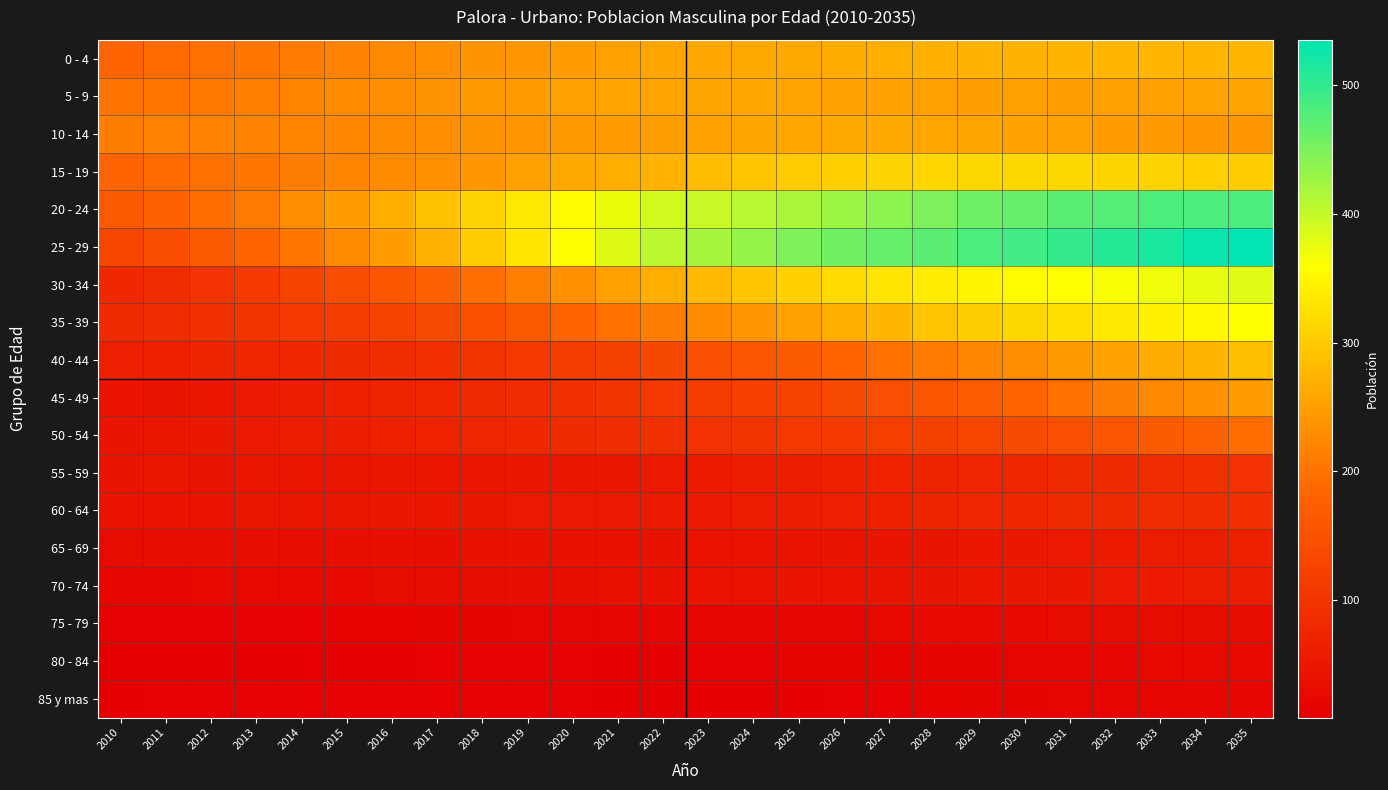

At how many categories does at least one series exceed 85?

26